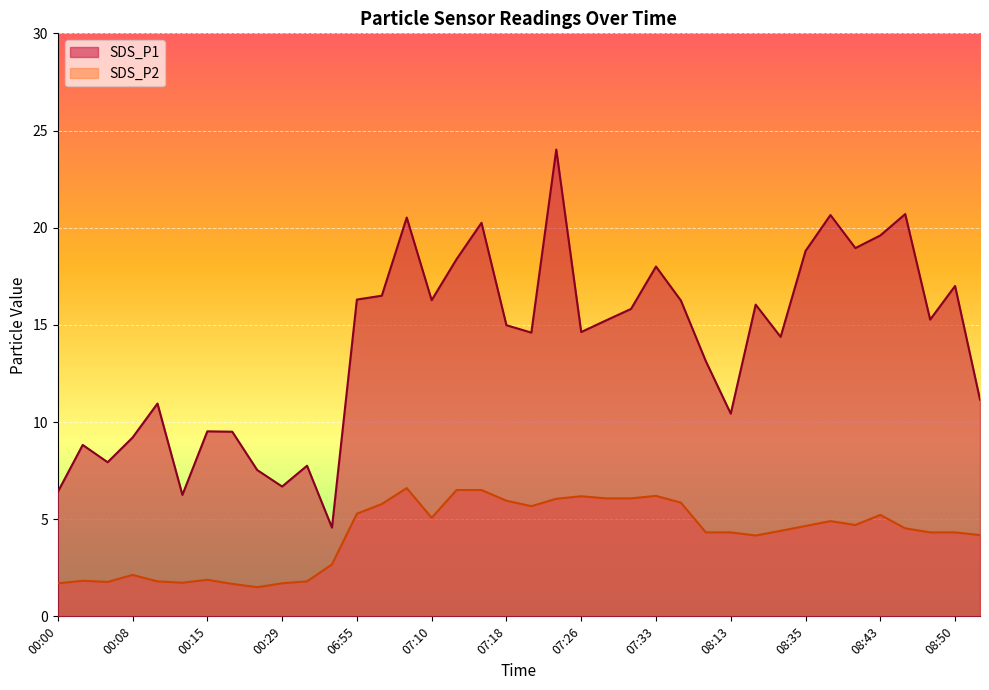

What is the difference between the SDS_P2 values at 00:08 and 07:28?

3.9